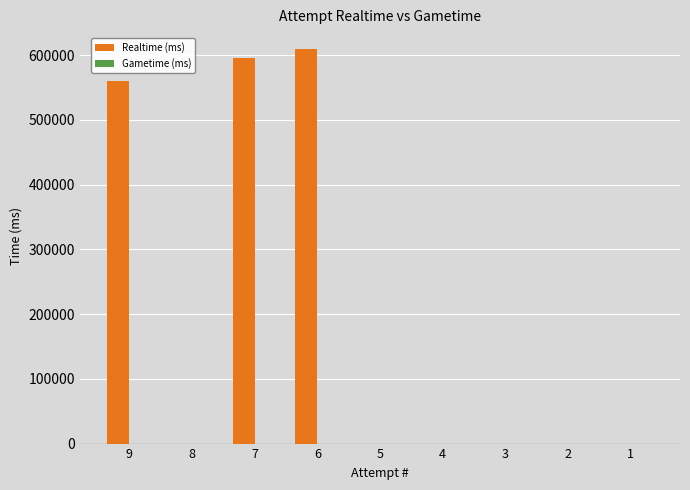

Reading left to right, what are all the values shown in this chart?

9=560346	8=0	7=595220	6=609248	5=0	4=0	3=0	2=0	1=0